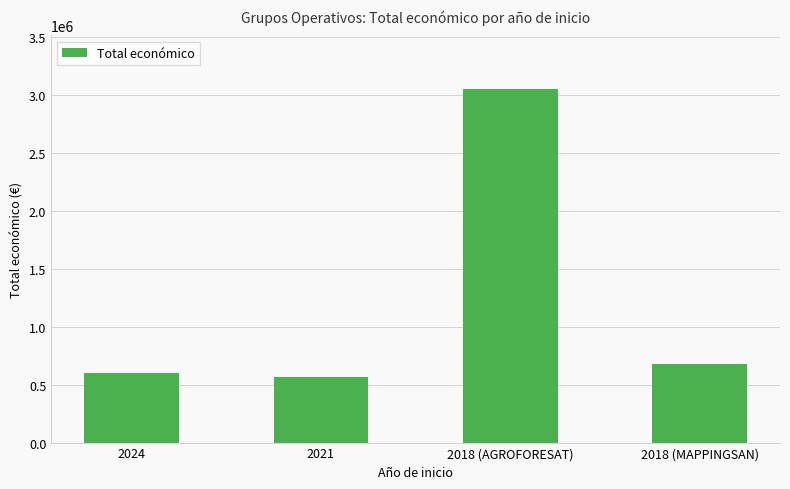

What is the label of the 3rd bar from the left?

2018 (AGROFORESAT)